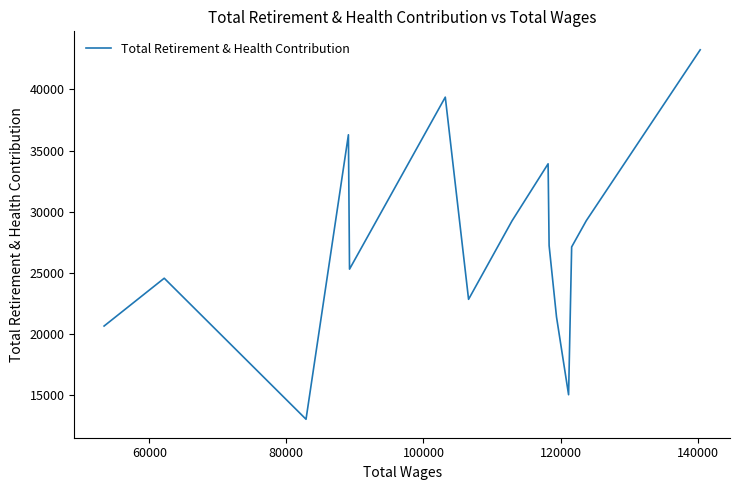

How many interior local peaks (higher than both neighbors) does the data have?

4